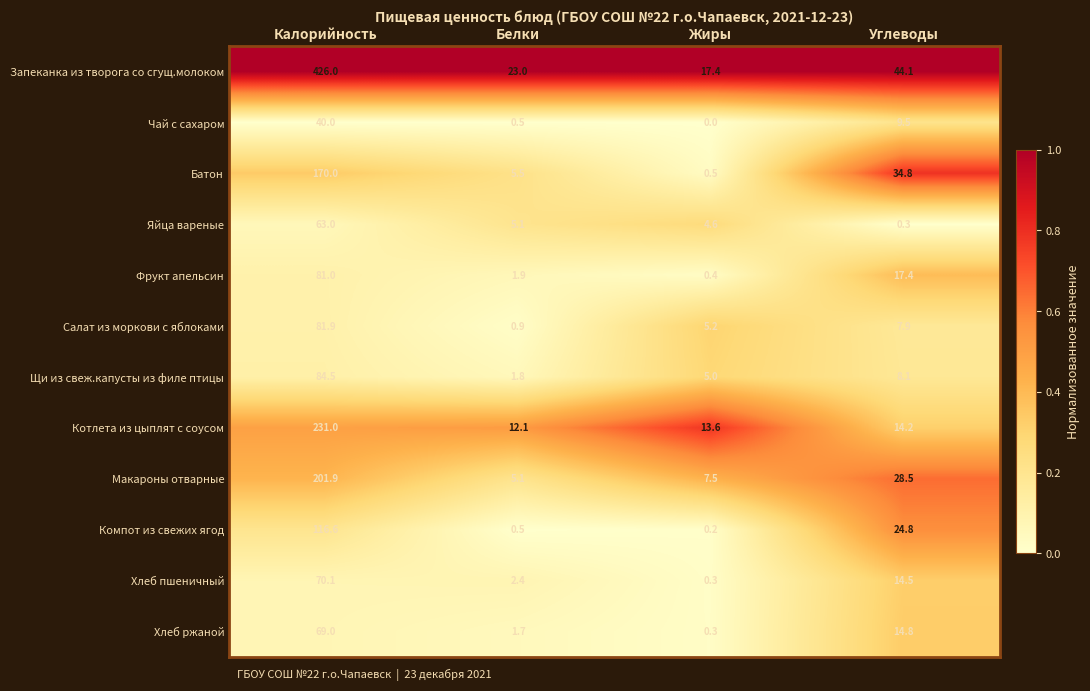

The value of Хлеб пшеничный at Углеводы is 19.0. True or false?

False